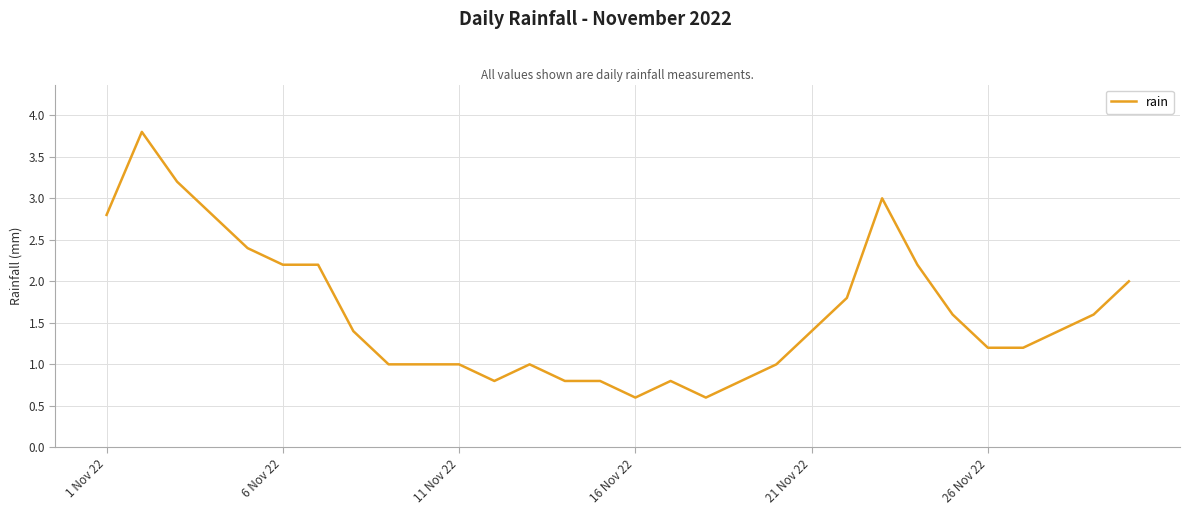

What is the greatest value displayed?

3.8